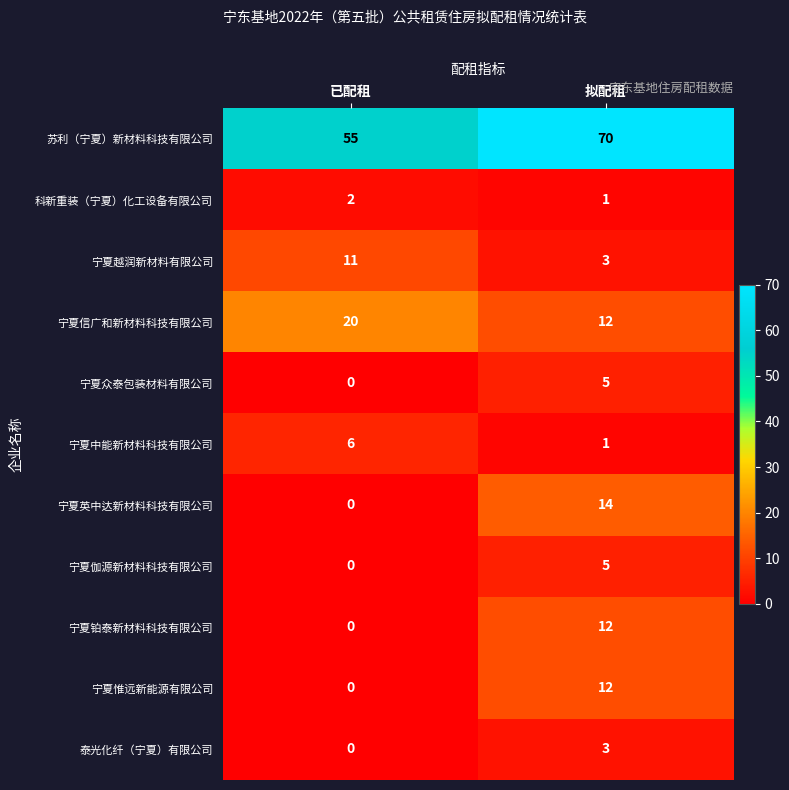

Which series has the largest range (max minus min)?

苏利（宁夏）新材料科技有限公司